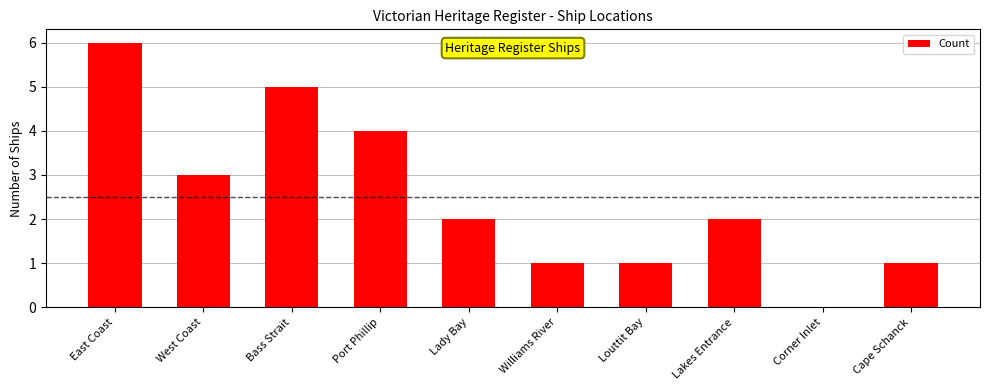

Count the values in the range 1 to 4.

7